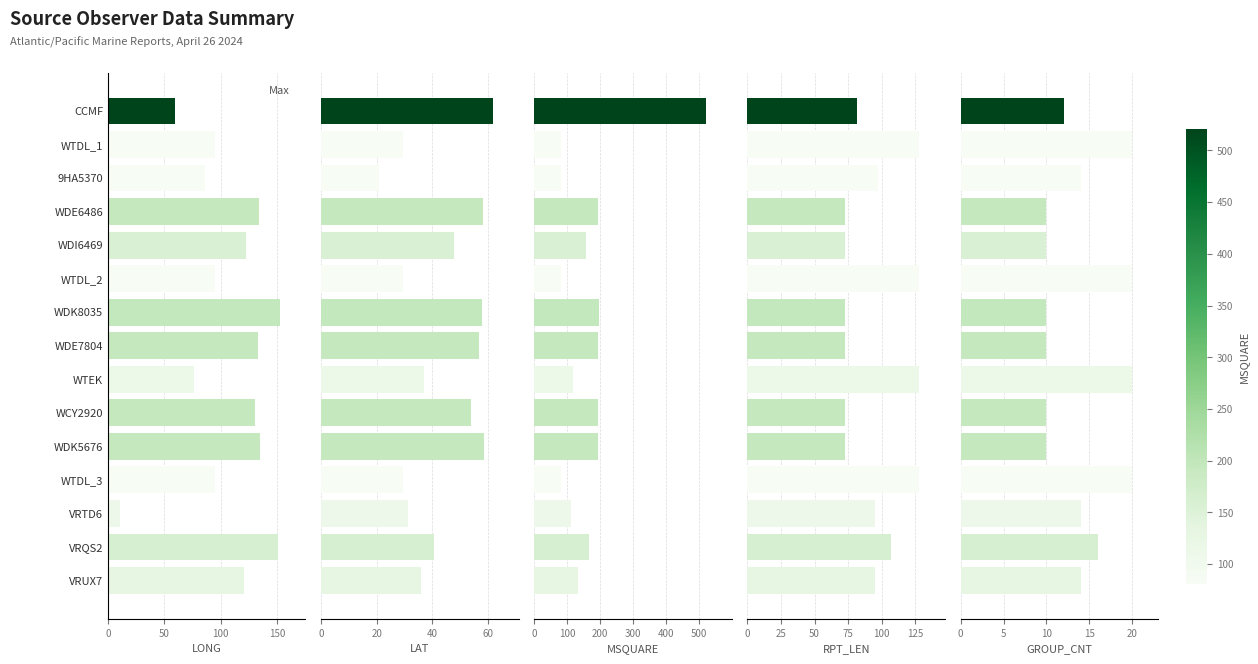

What is the average value of the GROUP_CNT series?

14.0